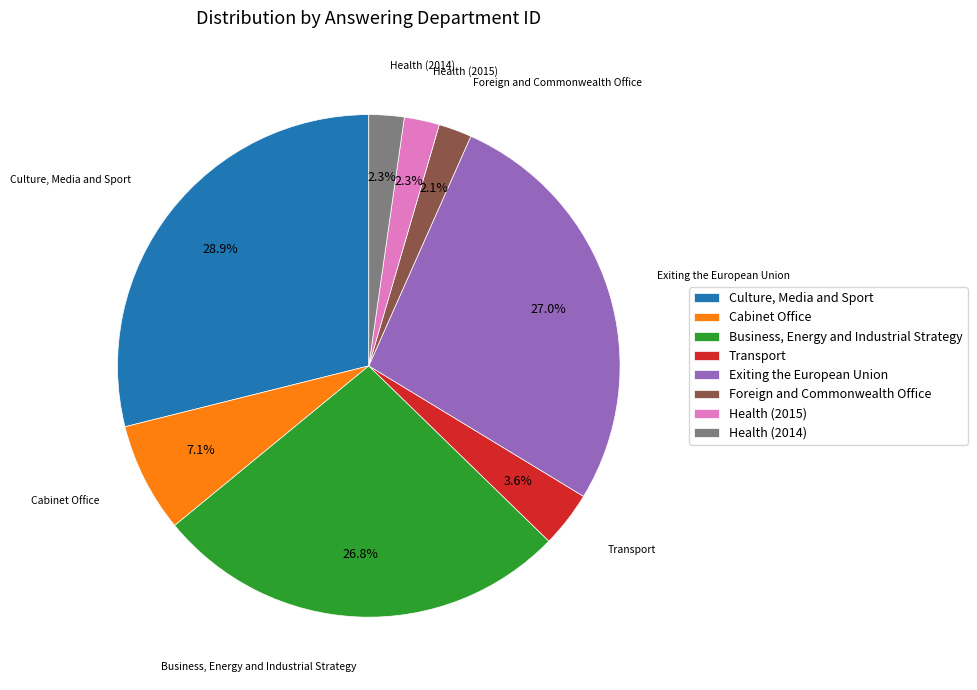

To the nearest percent, what percentage of the pie is Cabinet Office?

7%